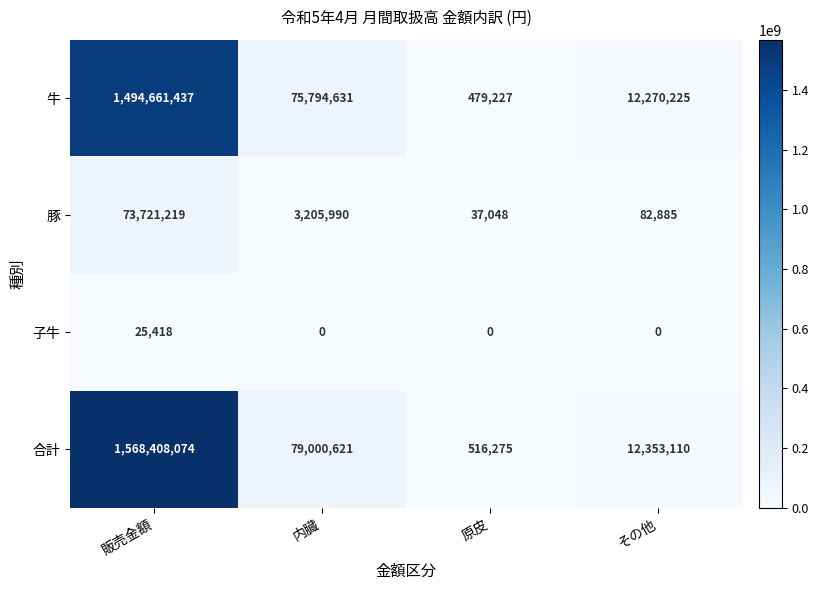

Which series changed the most between 販売金額 and 原皮?

合計